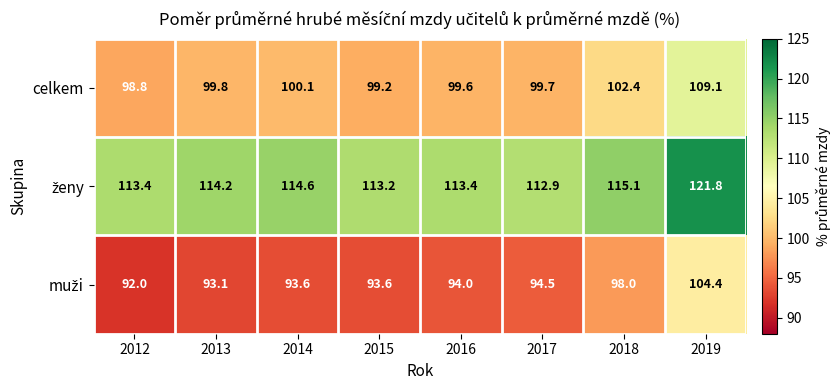

What is the spread (max minus min) of values at 2017?

18.4